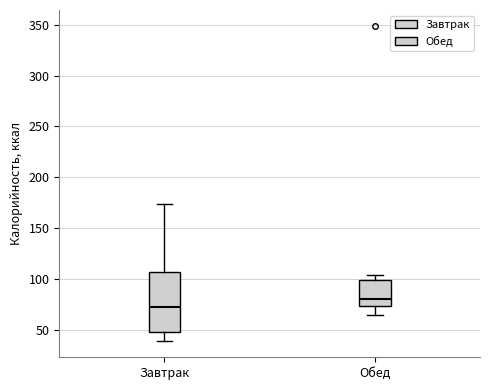

Reading left to right, transcribe this box plot: for each box, give where its median line is, the range the box spans, and where its two whiskers end, as read against the y-axis. The values are not printed on the chart, so give them approximately, as read against the axis.

Завтрак: median 75, box 50 to 105, whiskers 40 to 175
Обед: median 80, box 75 to 100, whiskers 65 to 105